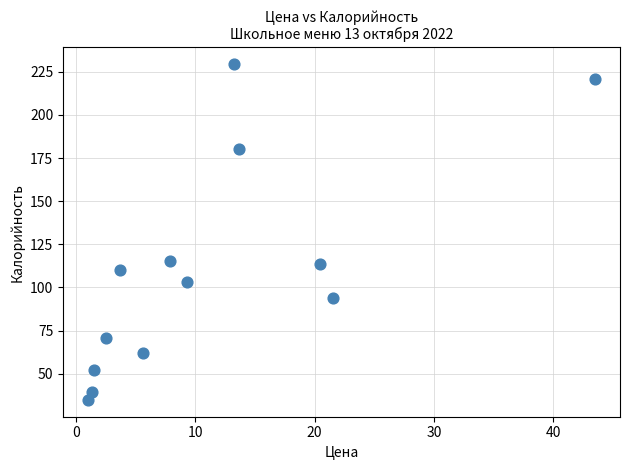

What is the range of X values (max minus min)?

42.5